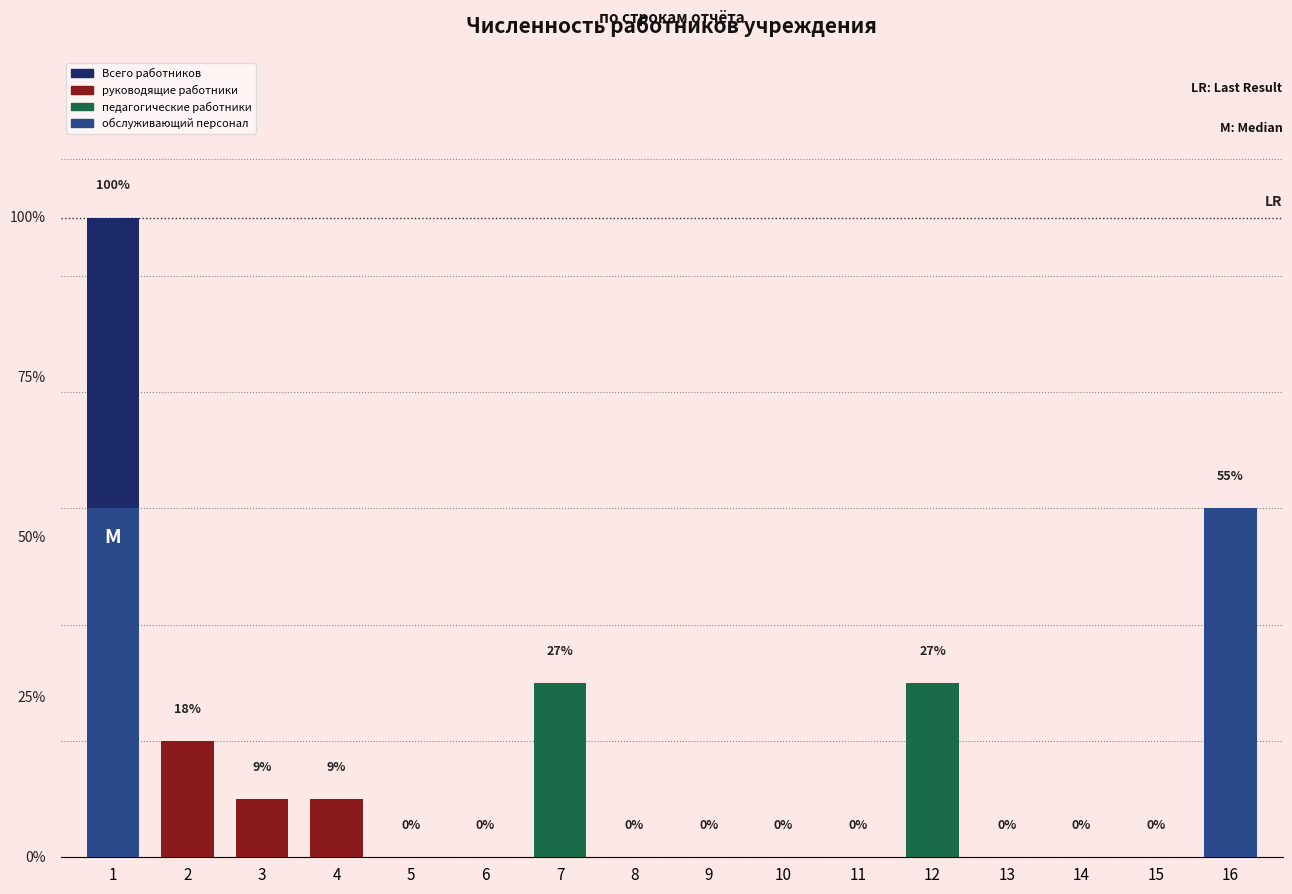

The обслуживающий персонал series shows 0 at 14. True or false?

True